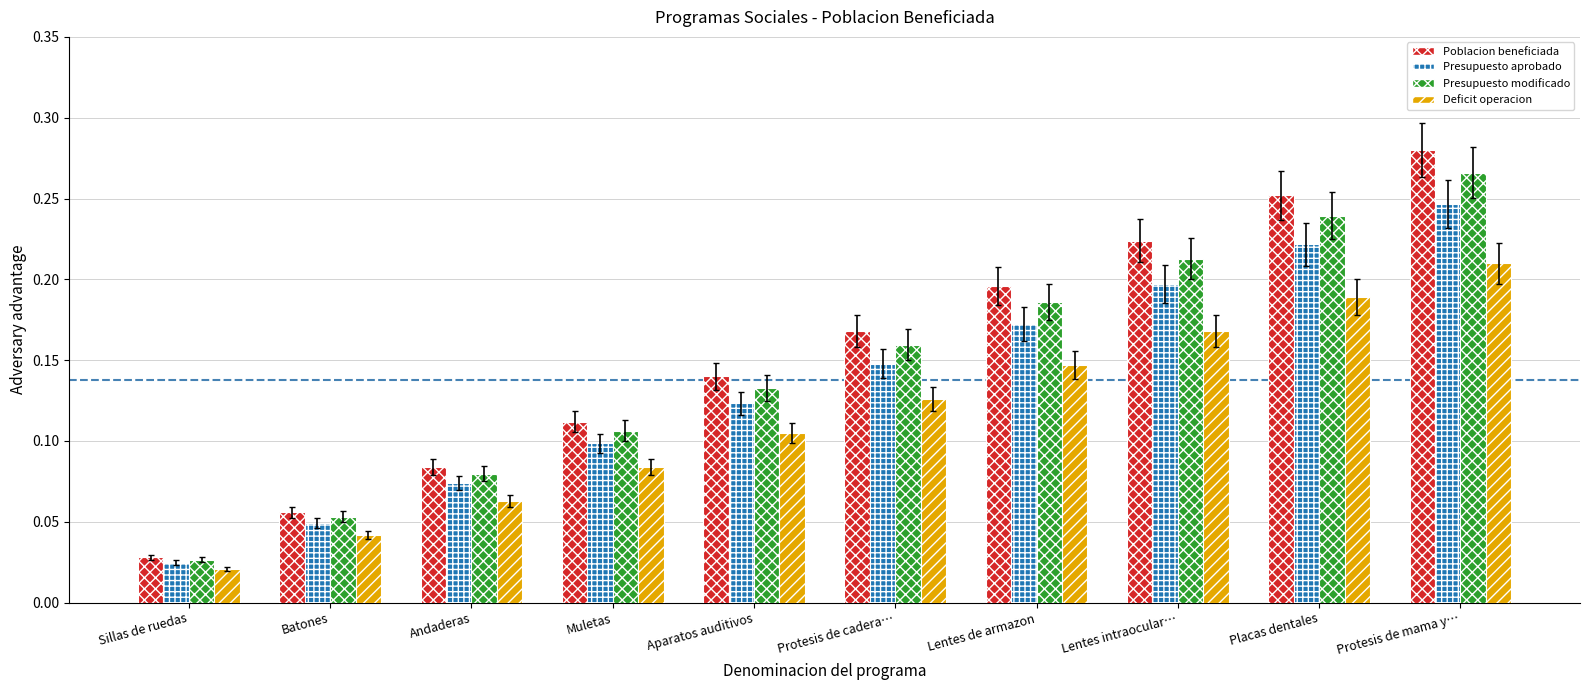

At how many categories does at least one series exceed 0?

10